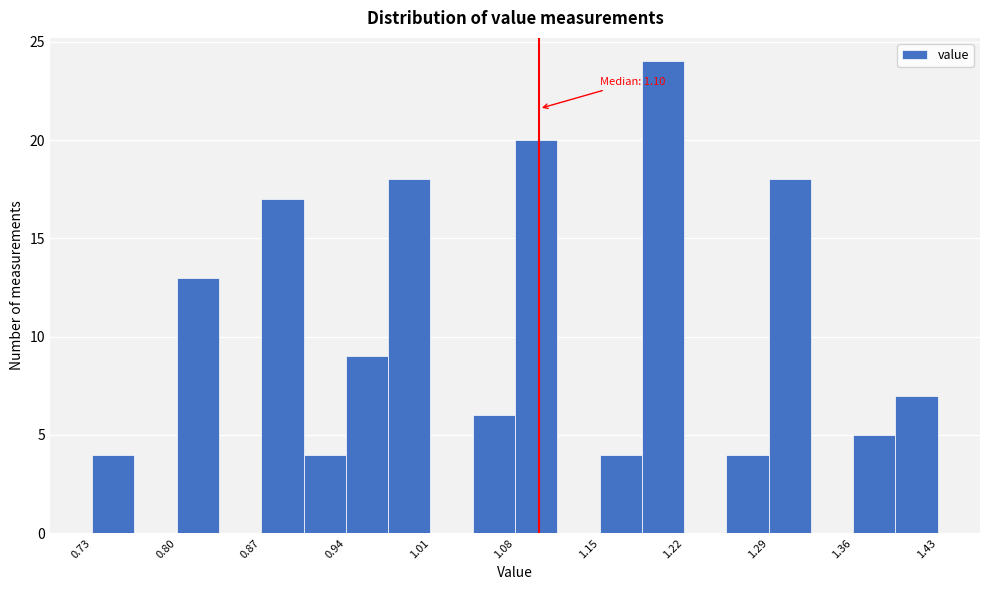

Read against the x-axis, roughly where is the centre of the tallest bar?

1.20